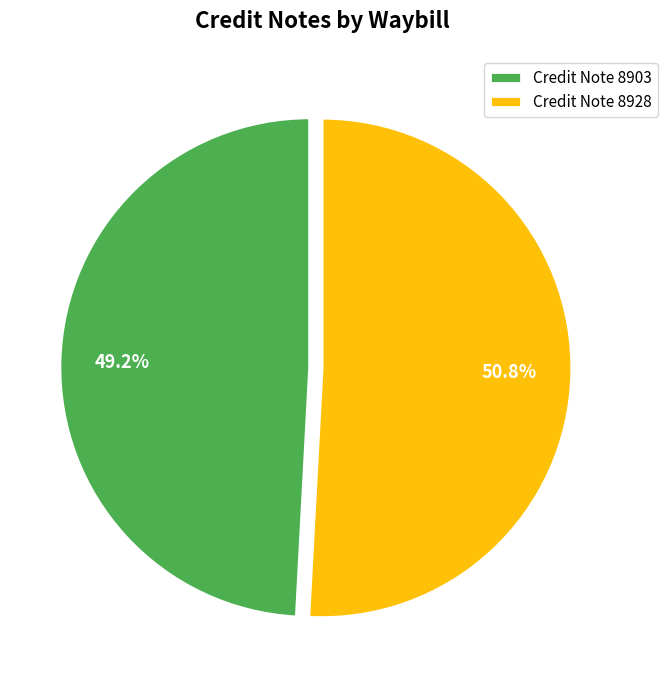

Which slice is the largest?

Credit Note 8928